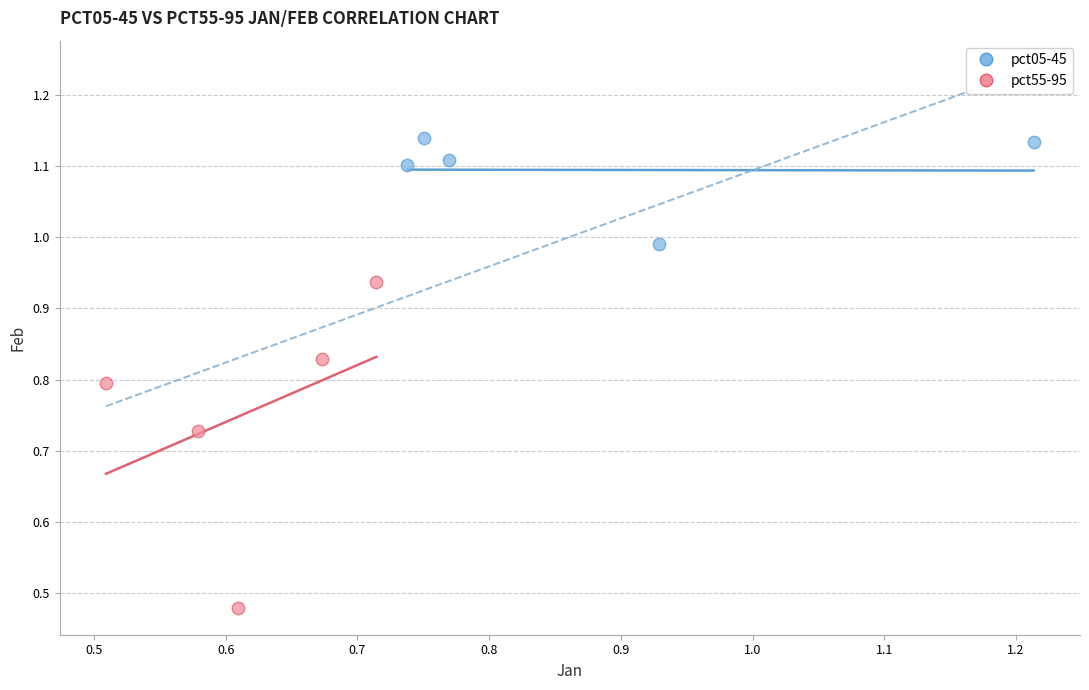

Which series contains the lowest Y value?

pct55-95